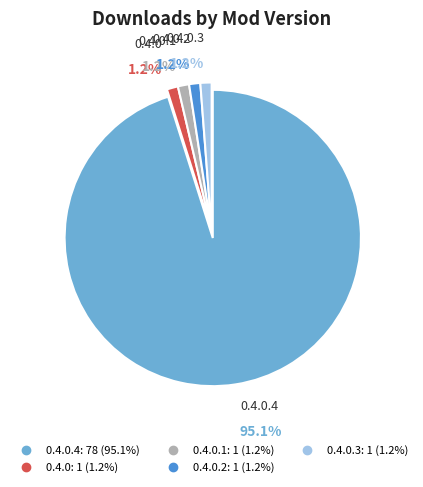

To the nearest percent, what is the difference between the largest and smallest slice percentages?

94%